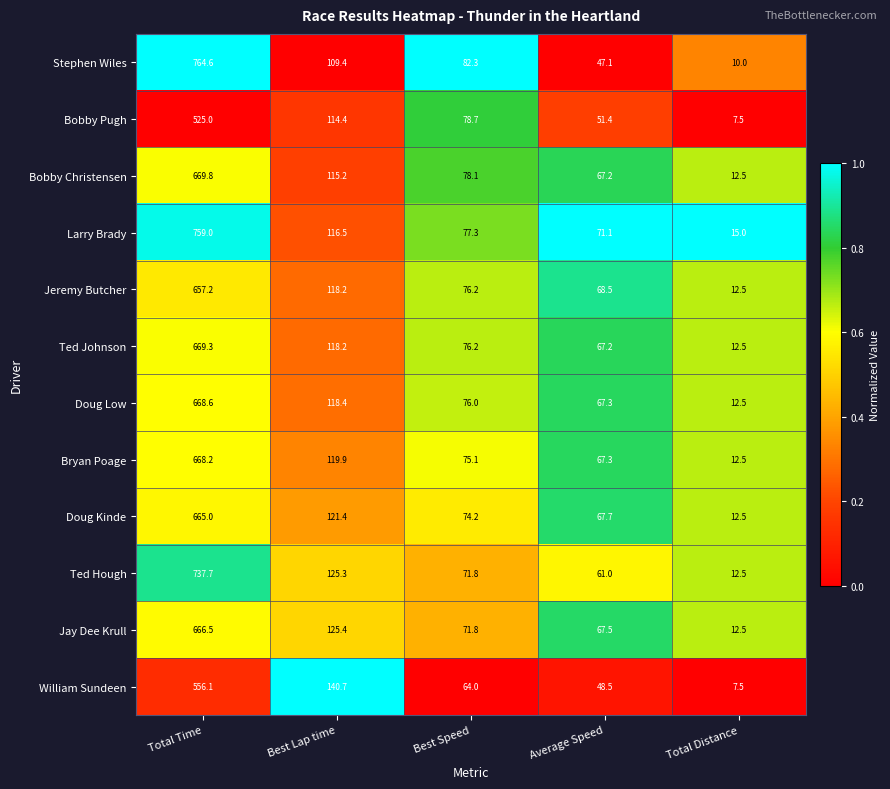

What is the maximum value for Bobby Christensen?

669.8